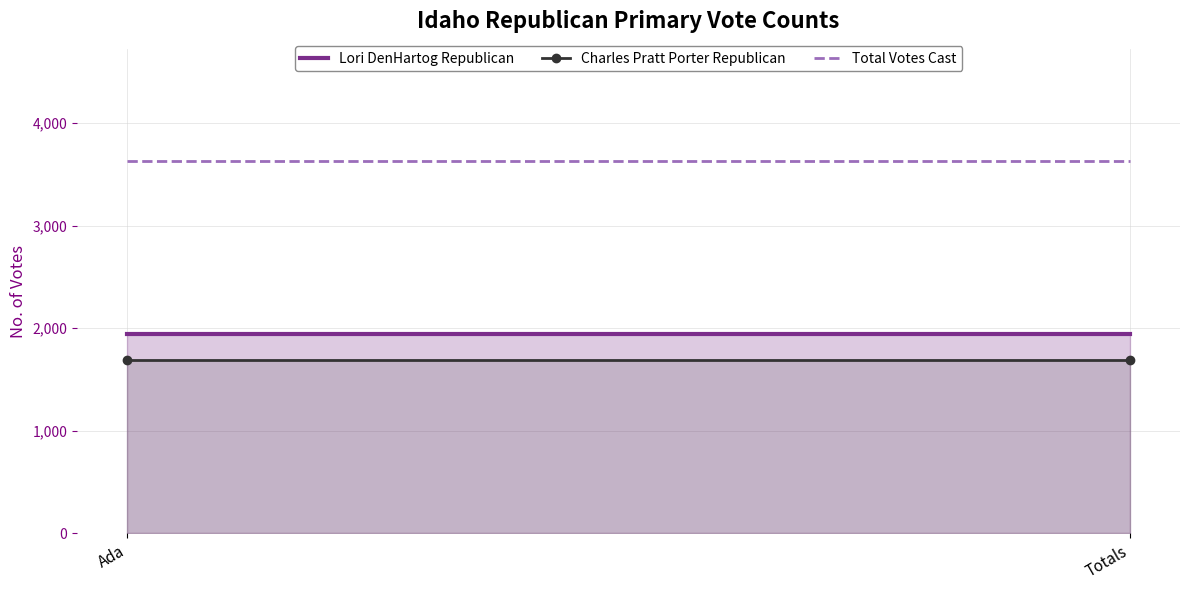

Rank the categories by Charles Pratt Porter Republican value from highest to lowest.

Ada, Totals